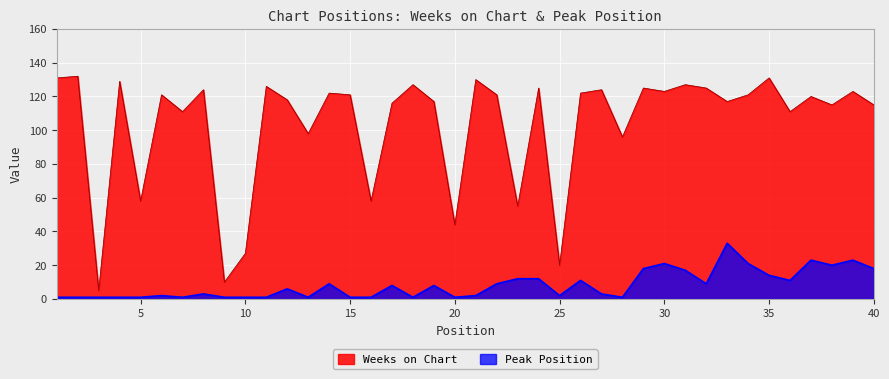

Reading right to left, transcribe all the data shown in this chart.

Weeks on Chart: 40=115	39=123	38=115	37=120	36=111	35=131	34=121	33=117	32=125	31=127	30=123	29=125	28=96	27=124	26=122	25=20	24=125	23=55	22=121	21=130	20=44	19=117	18=127	17=116	16=58	15=121	14=122	13=98	12=118	11=126	10=27	9=10	8=124	7=111	6=121	5=58	4=129	3=5	2=132	1=131
Peak Position: 40=18	39=23	38=20	37=23	36=11	35=14	34=21	33=33	32=9	31=17	30=21	29=18	28=1	27=3	26=11	25=2	24=12	23=12	22=9	21=2	20=1	19=8	18=1	17=8	16=1	15=1	14=9	13=1	12=6	11=1	10=1	9=1	8=3	7=1	6=2	5=1	4=1	3=1	2=1	1=1